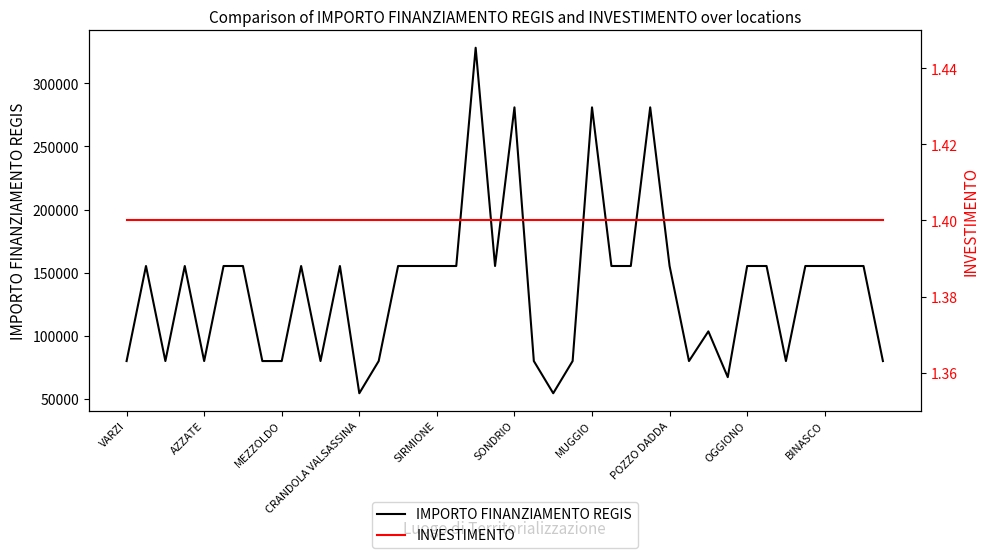

How many values in the IMPORTO FINANZIAMENTO REGIS series exceed 155234?

4